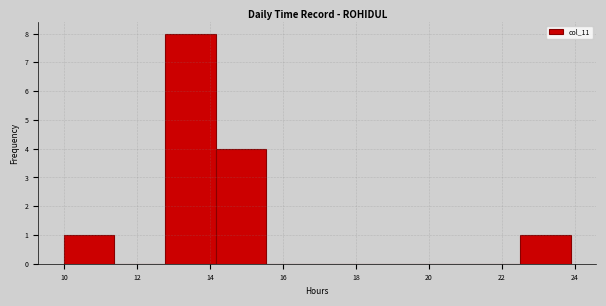

Reading left to right, list every bar in this chart as the range it spans on the x-axis followed by its height. Neither the bar edges nor the heights are printed on the chart, so give them approximately, as read against the axes.

10.0 to 11.4: 1
11.4 to 12.8: 0
12.8 to 14.2: 8
14.2 to 15.6: 4
15.6 to 17.0: 0
17.0 to 18.4: 0
18.4 to 19.8: 0
19.8 to 21.2: 0
21.2 to 22.4: 0
22.4 to 23.8: 1